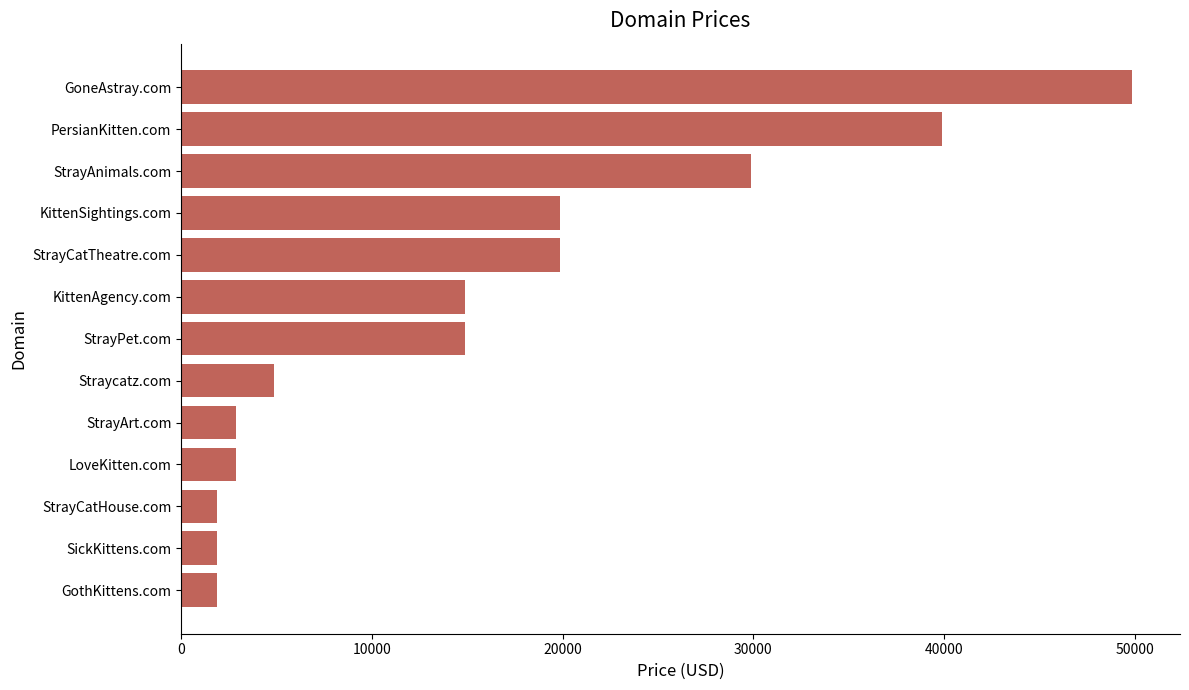

What is the difference between the maximum and minimum values?

48000